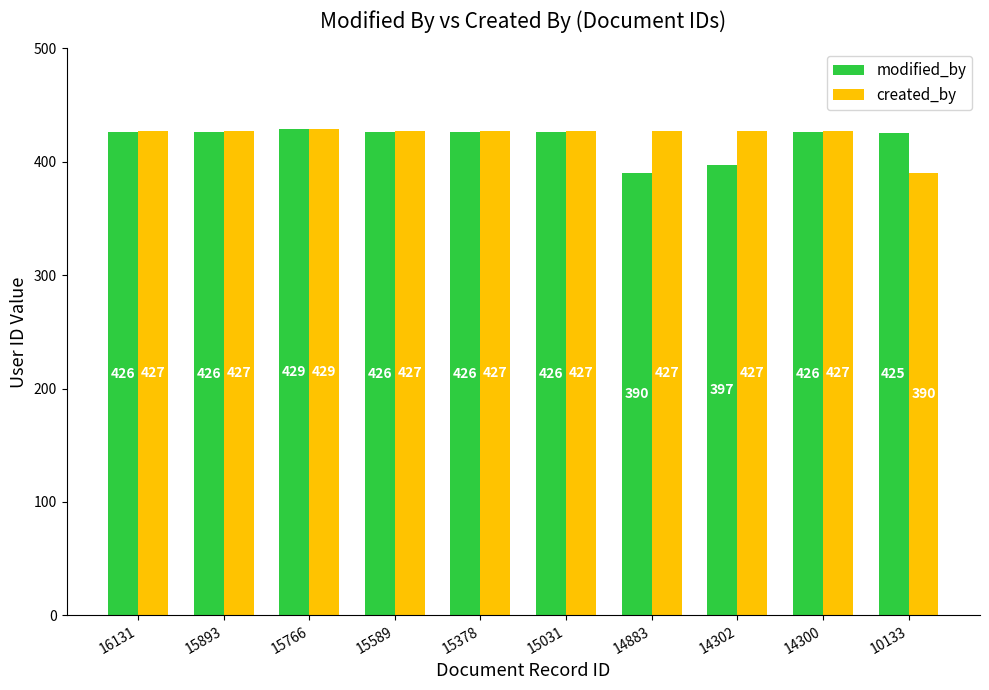

The created_by series shows 427 at 14302. True or false?

True